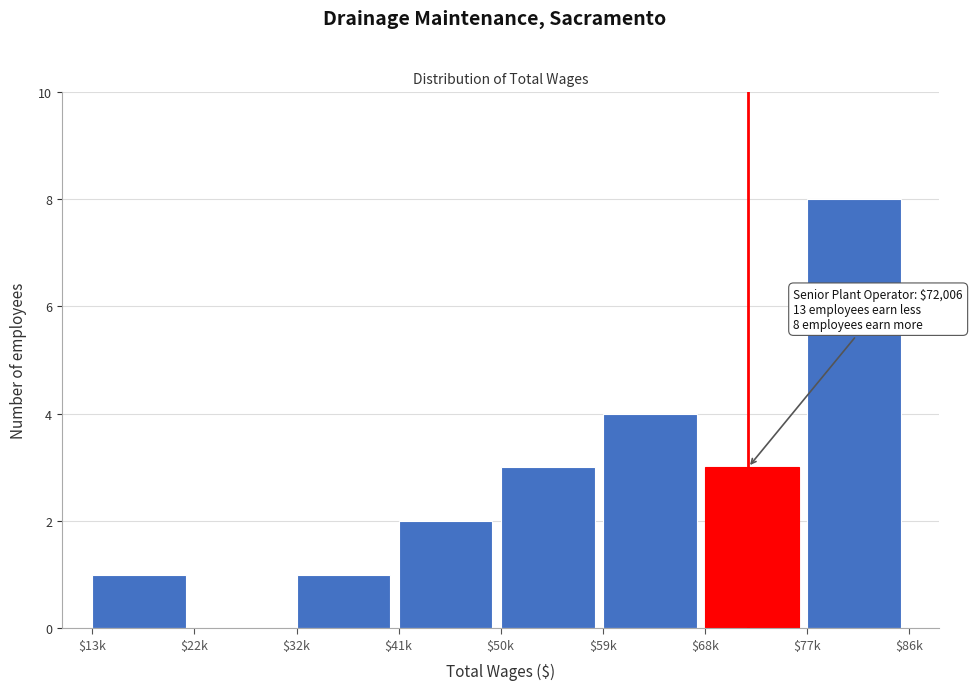

The chart shows a value of 7 at $59k. True or false?

False